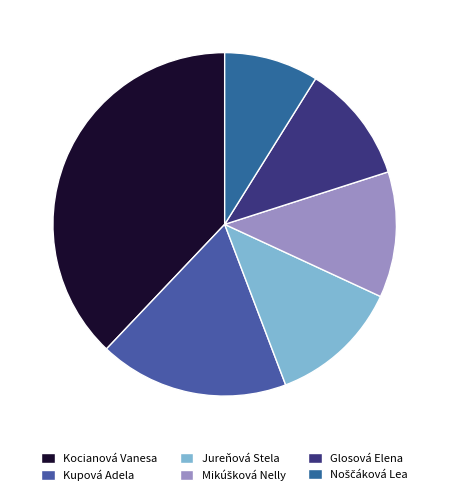

The Jureňová Stela slice represents 21% of the pie. True or false?

False